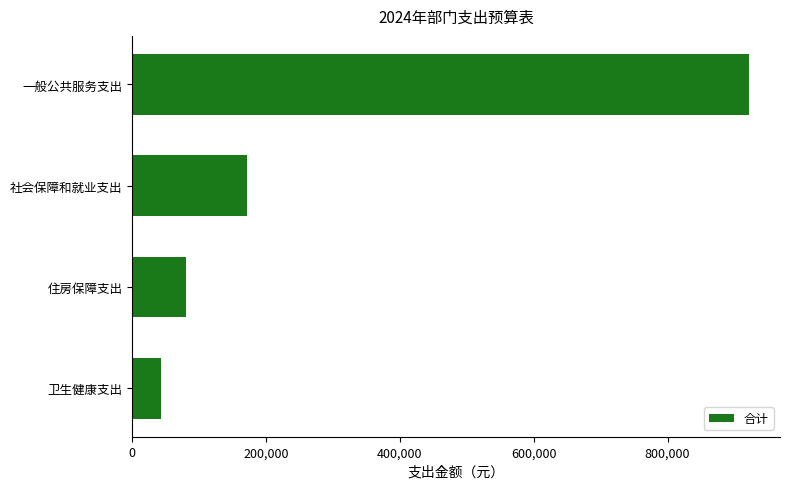

What is the average value?

304060.4